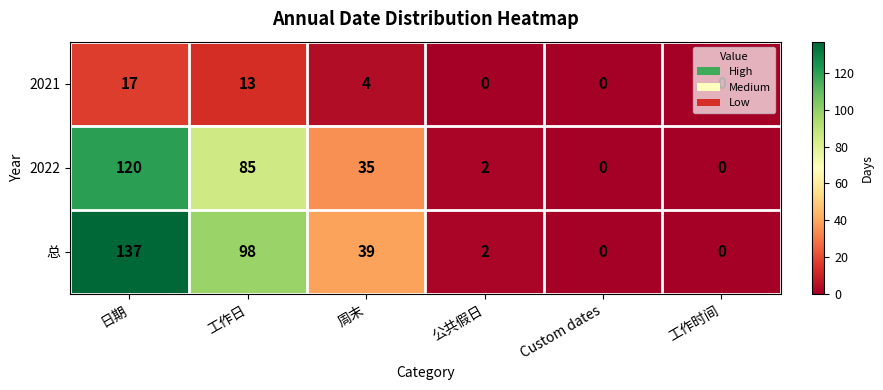

Rank the series at 周末 from lowest to highest value.

2021, 2022, 总